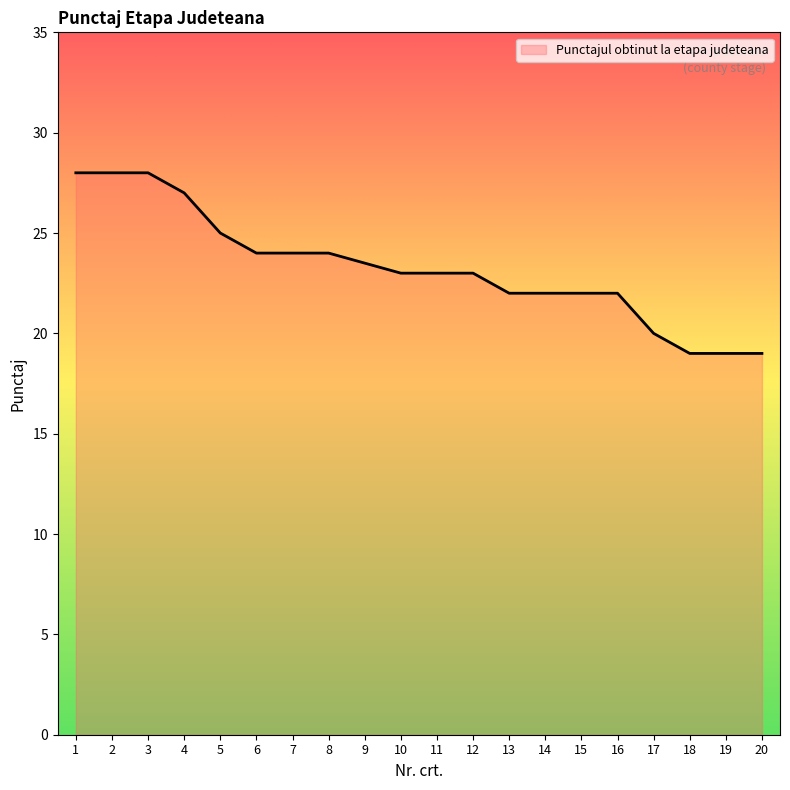

What is the approximate value at 12?

23.0